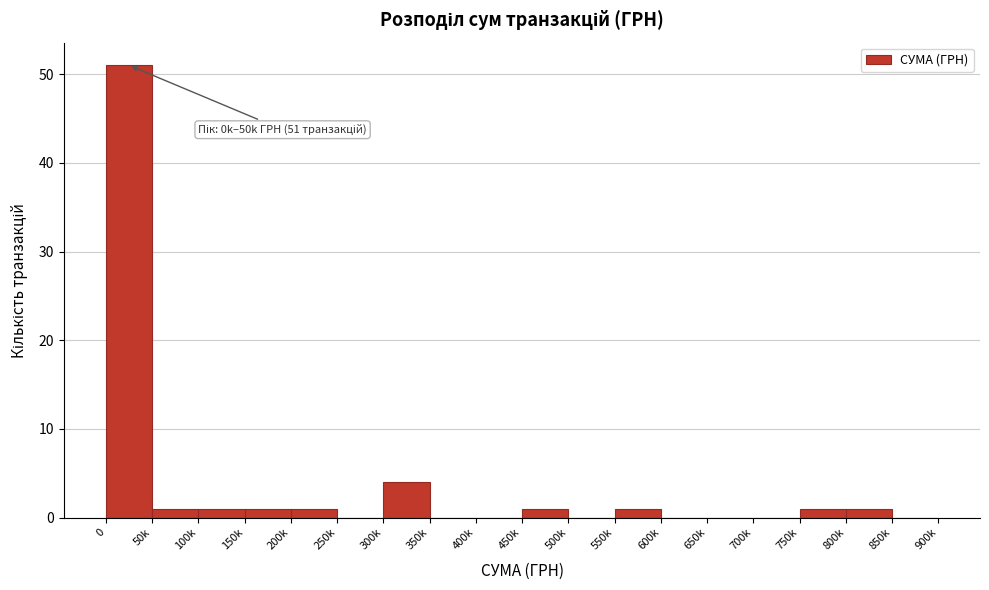

Reading left to right, list all the values displayed in this chart.

0=51	50k=1	100k=1	150k=1	200k=1	250k=0	300k=4	350k=0	400k=0	450k=1	500k=0	550k=1	600k=0	650k=0	700k=0	750k=1	800k=1	850k=0